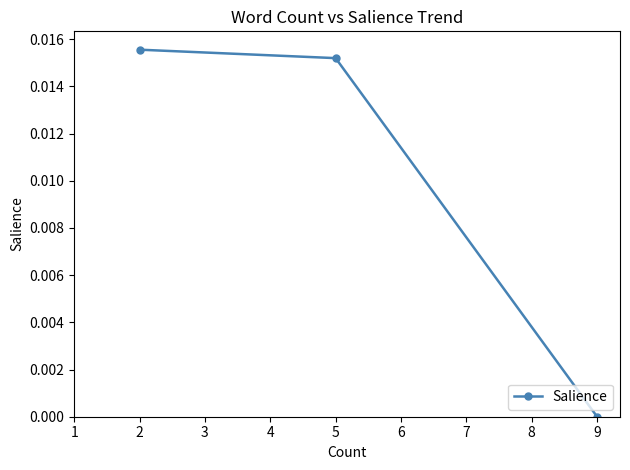

At which label is the value closest to 0?

9